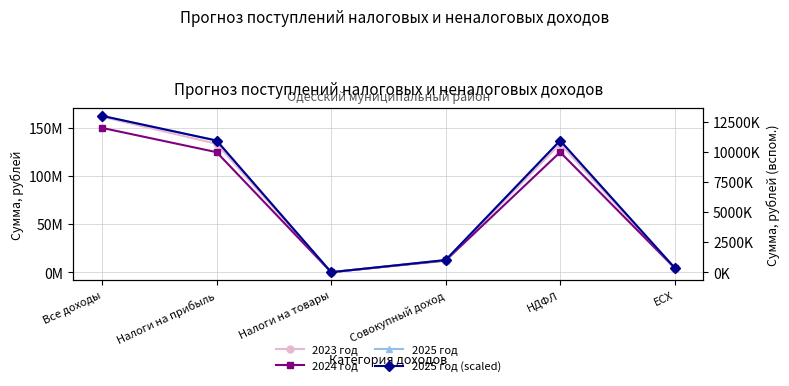

Is the value of 2023 год at ЕСХ greater than the value of 2024 год at ЕСХ?

No